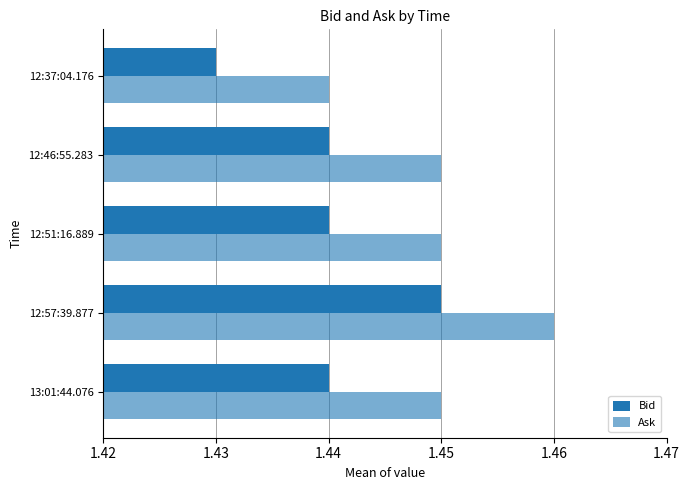

How many data points does each series have?

5